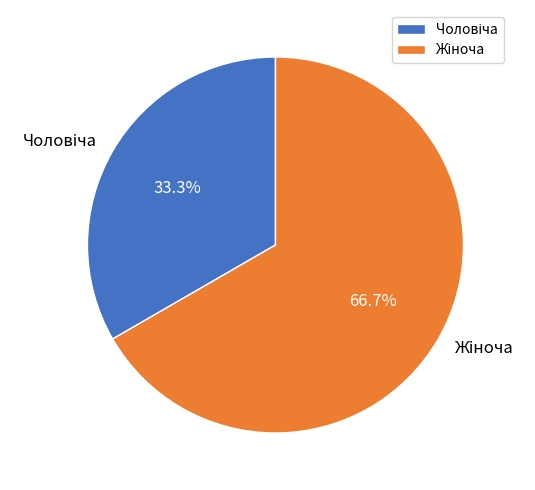

Does any single category account for the majority?

Yes